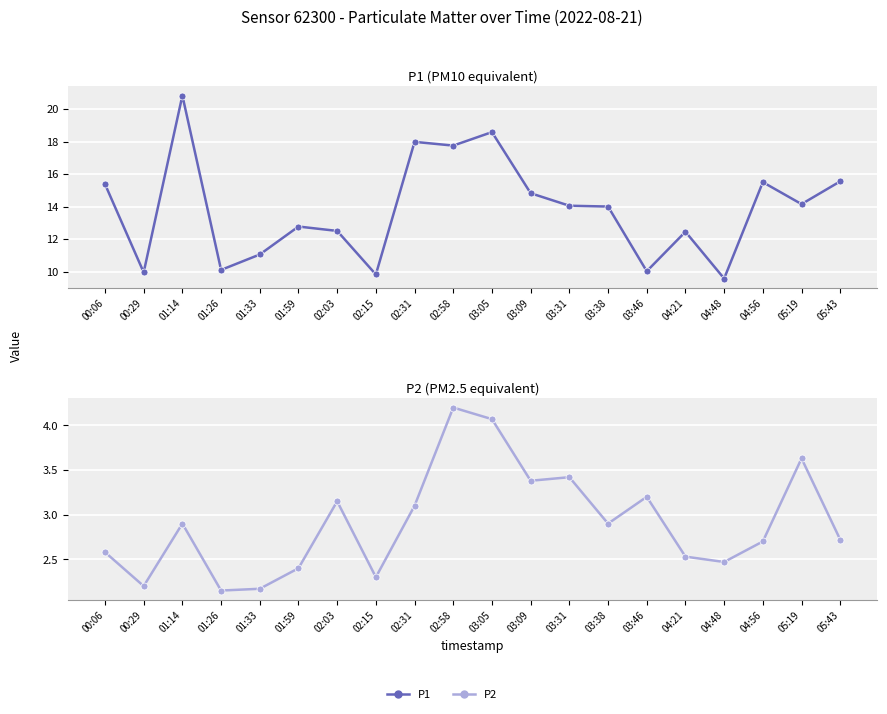

Rank the series by their average value, from highest to lowest.

P1, P2